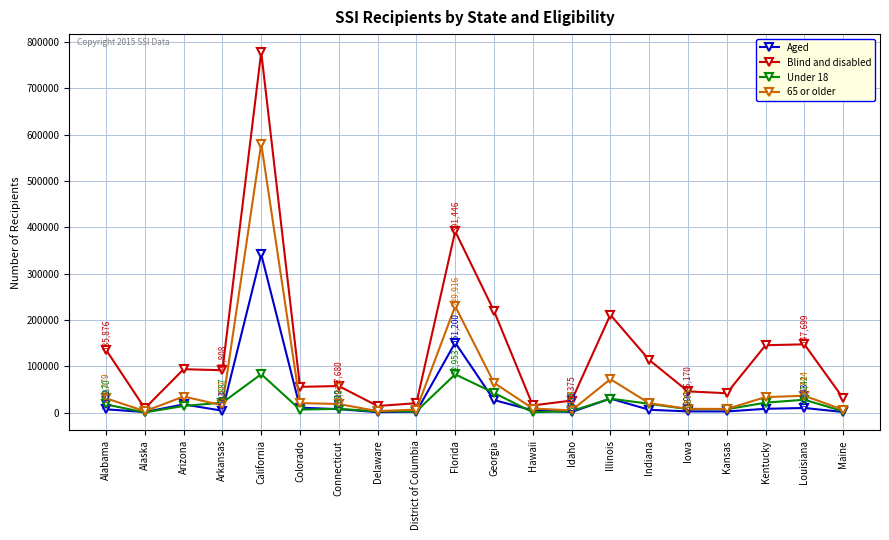

What is the maximum value for Blind and disabled?

777866